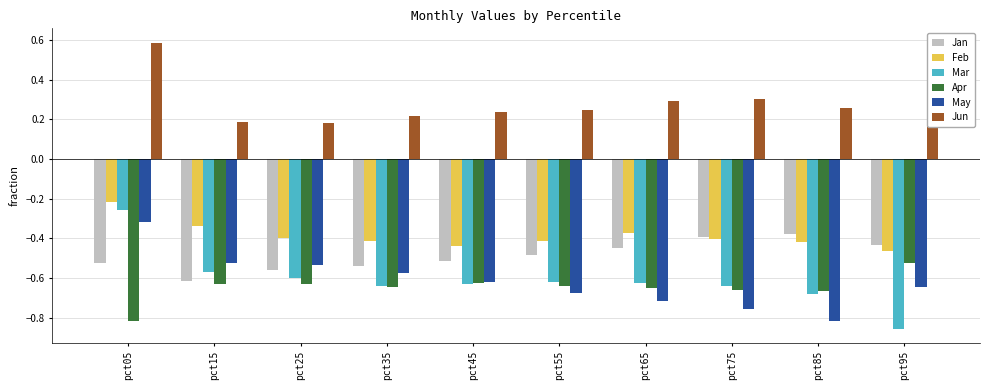

What is the sum of all Jun values?

2.9